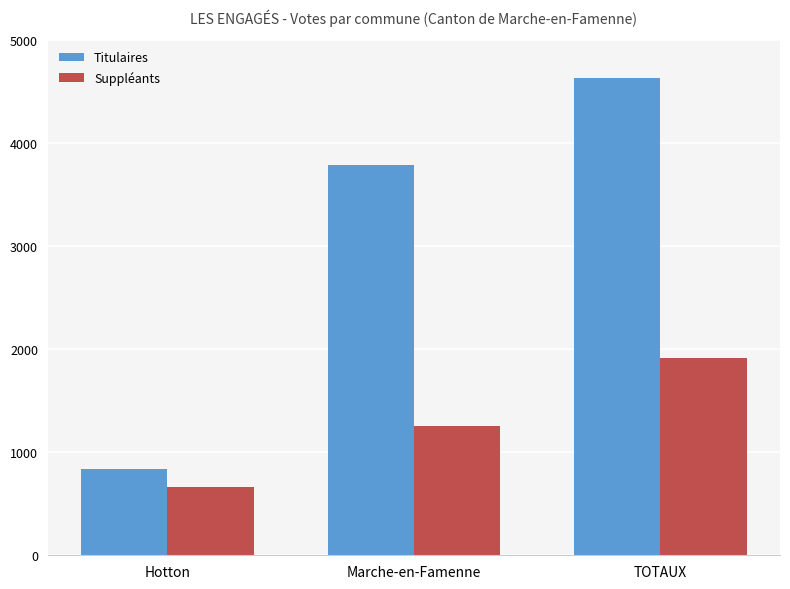

Reading left to right, transcribe all the data shown in this chart.

Titulaires: Hotton=842	Marche-en-Famenne=3792	TOTAUX=4634
Suppléants: Hotton=659	Marche-en-Famenne=1251	TOTAUX=1910